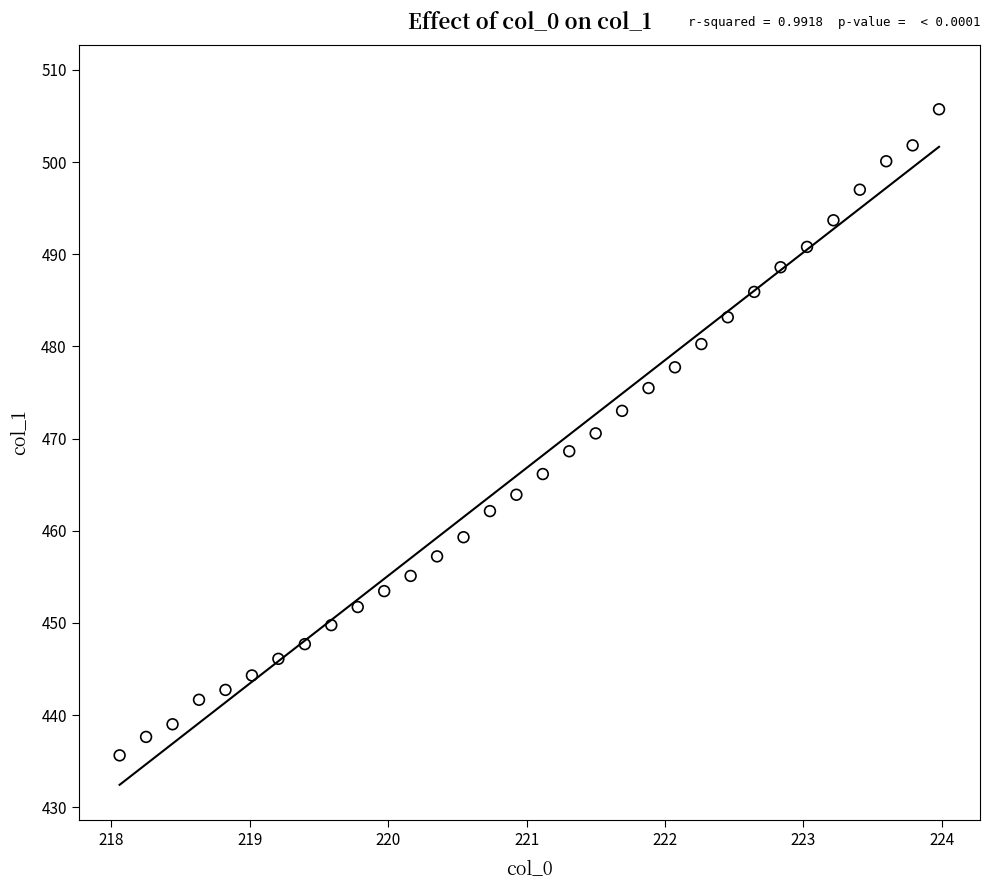

What is the range of X values (max minus min)?

5.9